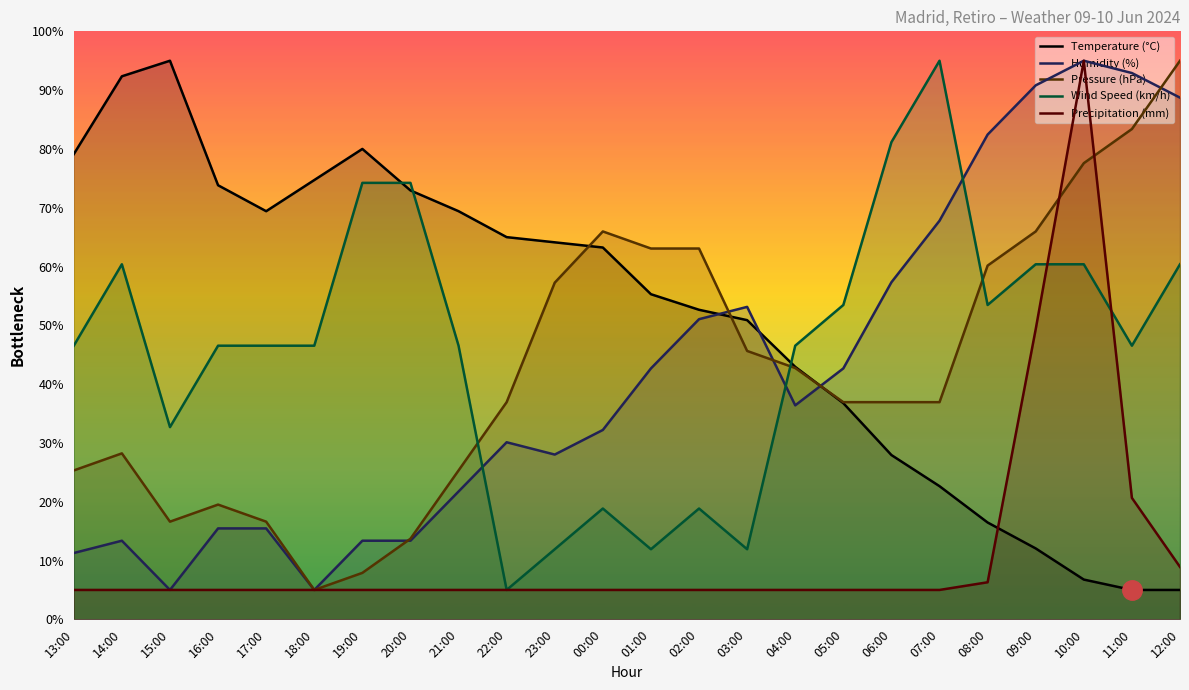

Is the value of Pressure (hPa) at 06:00 greater than the value of Humidity (%) at 21:00?

Yes